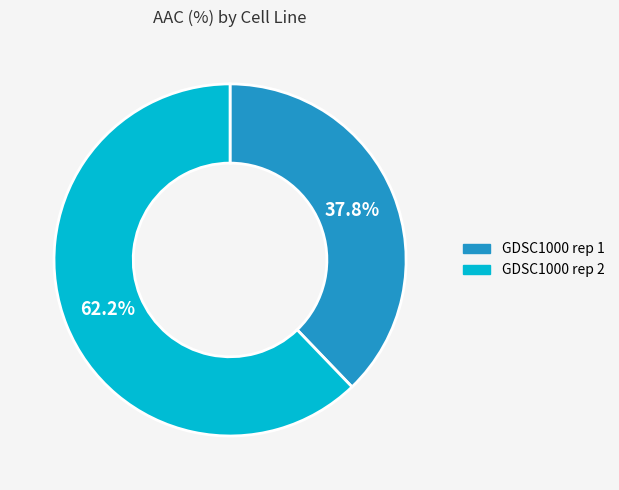

True or false: GDSC1000 rep 1 accounts for 38% of the total.

True